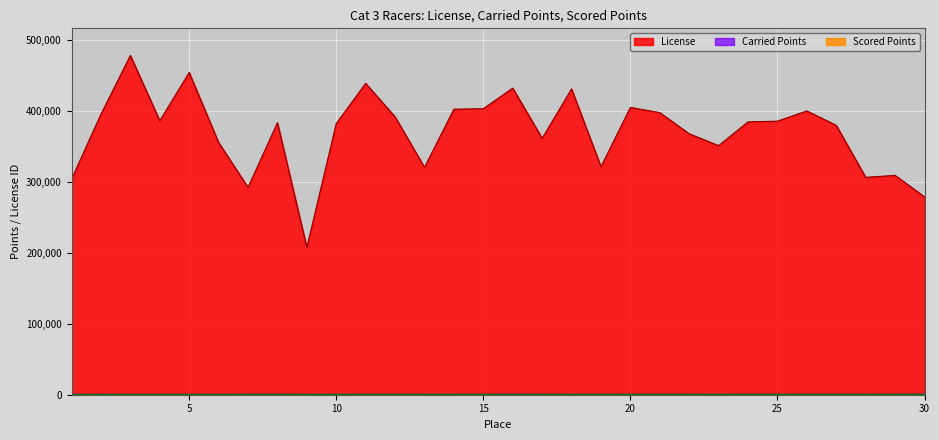

What is the value of the Carried Points point at the 1st from the left?

333.8